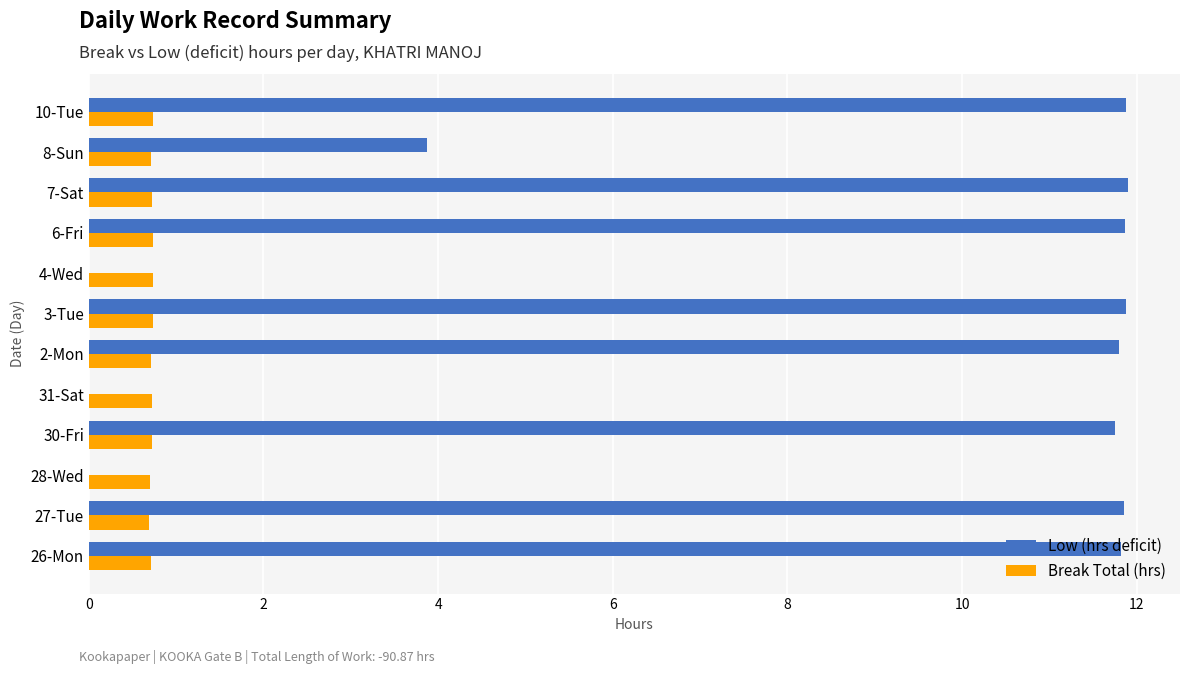

What are all the series names shown in the legend?

Low (hrs deficit), Break Total (hrs)